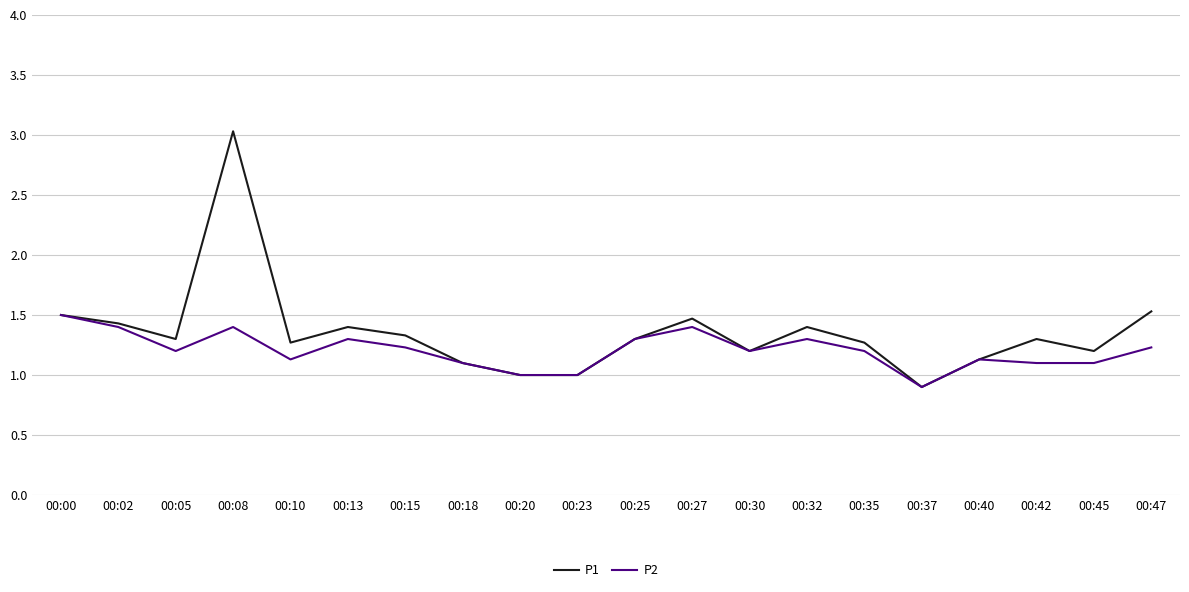

Is it true that P2 equals 0.3 at 00:15?

False